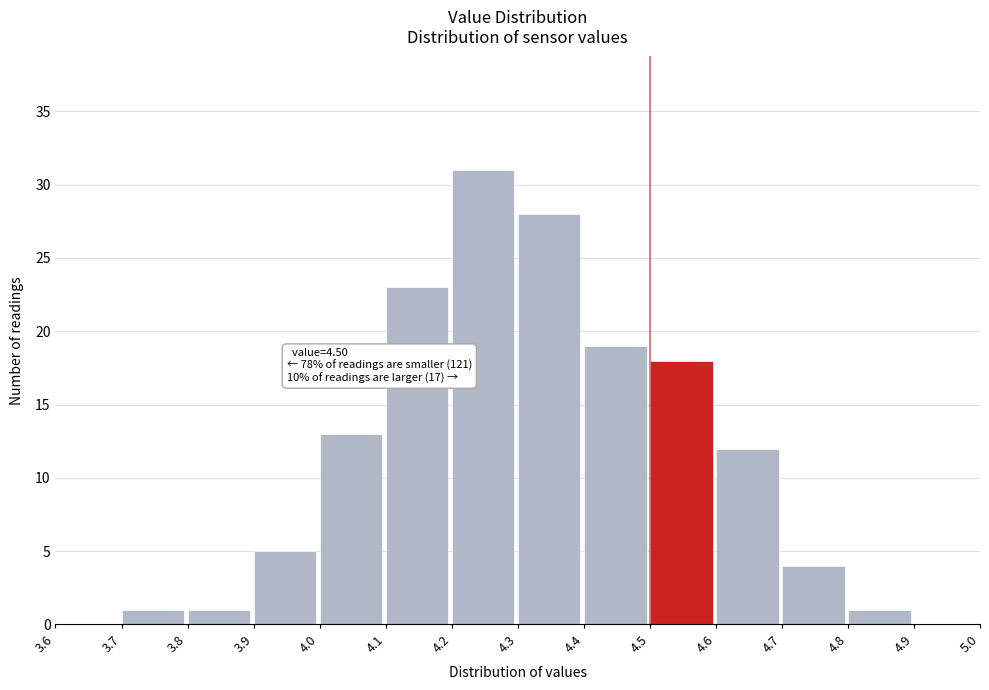

Which range on the x-axis has the tallest bar?

4.2 to 4.3